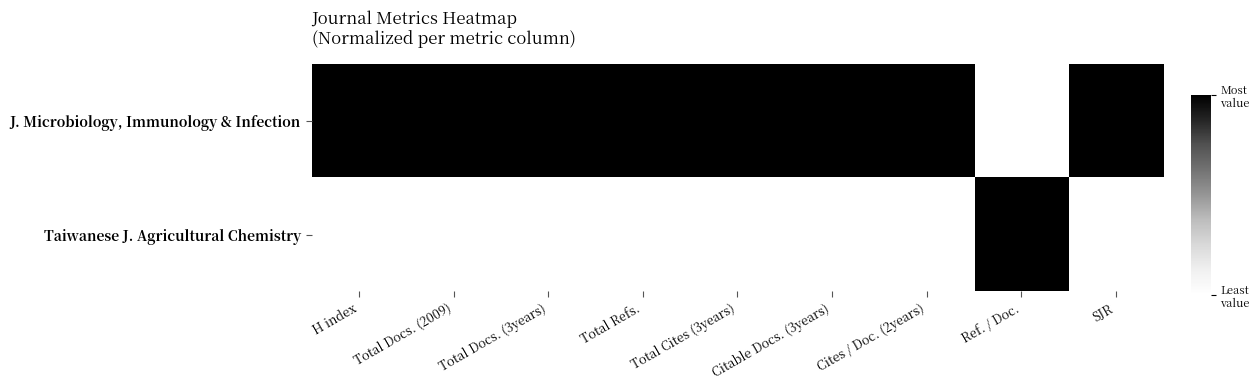

Count the number of data series in this chart.

2